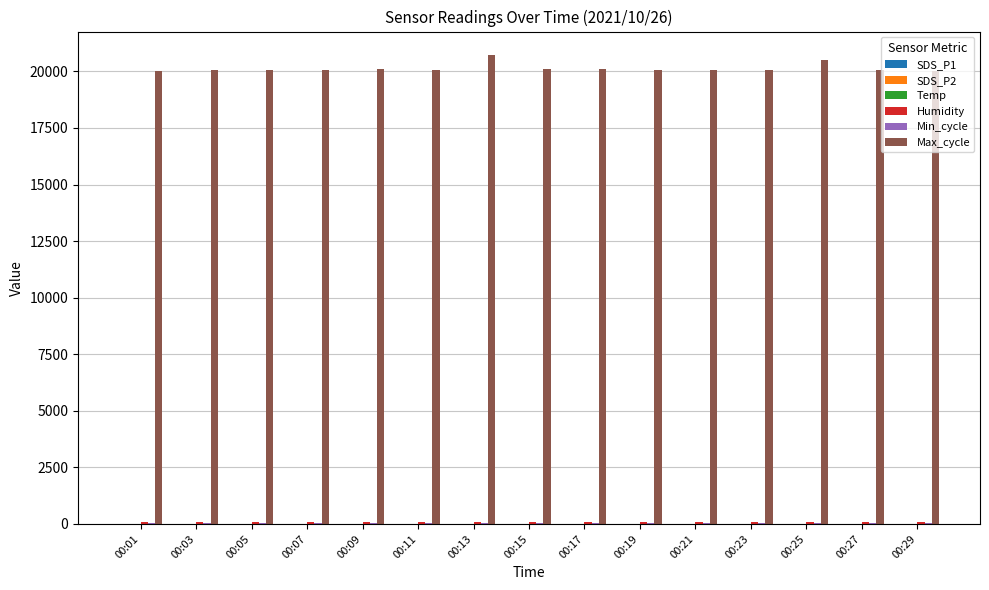

Which series has the largest total across all categories?

Max_cycle